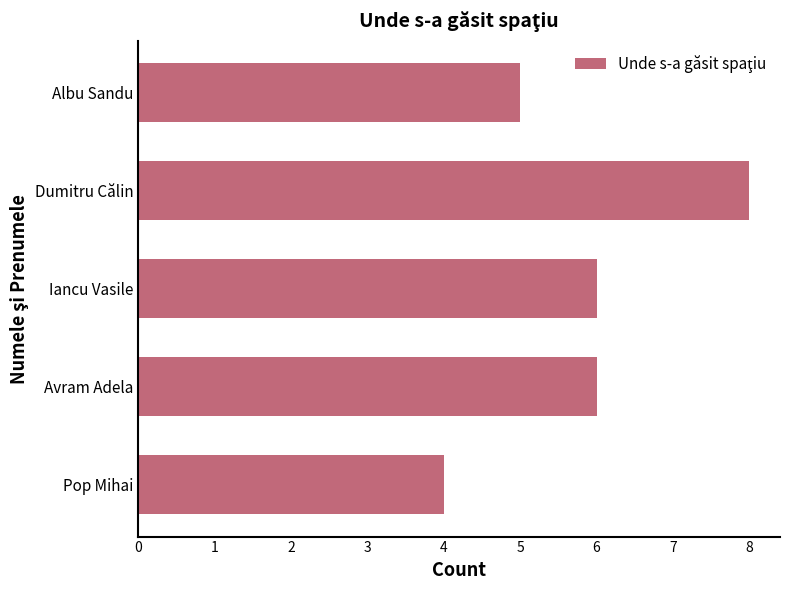

Read the value at Albu Sandu.

5